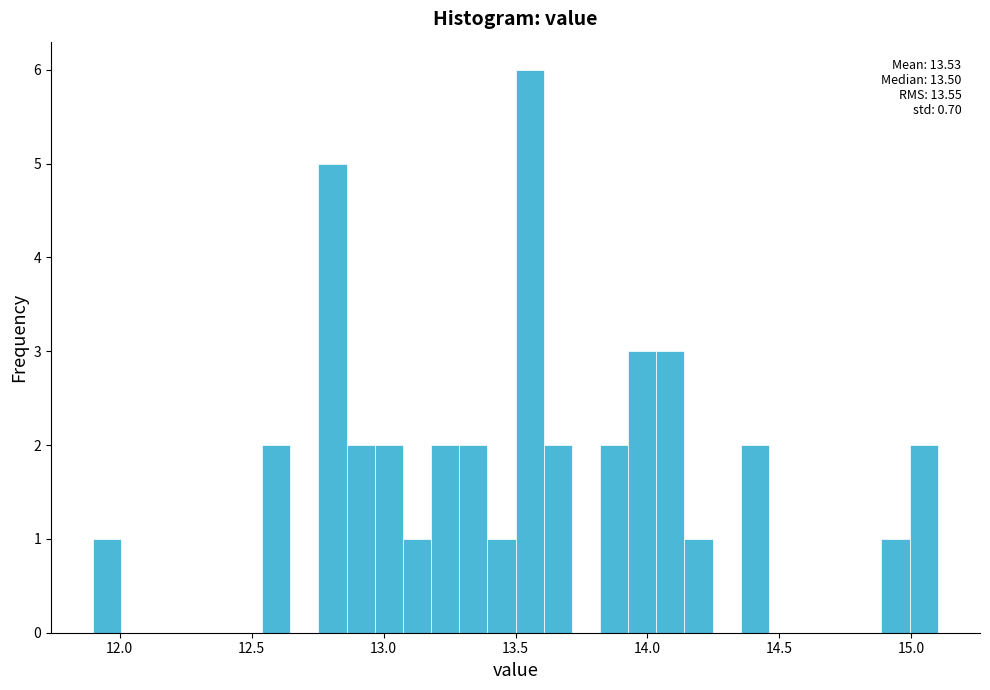

Read against the x-axis, roughly where is the centre of the tallest bar?

13.55